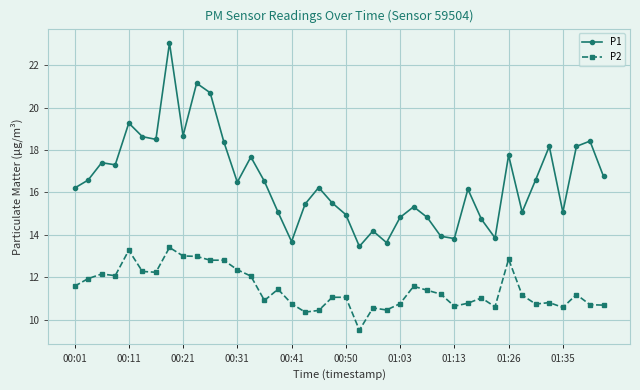

Which series has the largest range (max minus min)?

P1